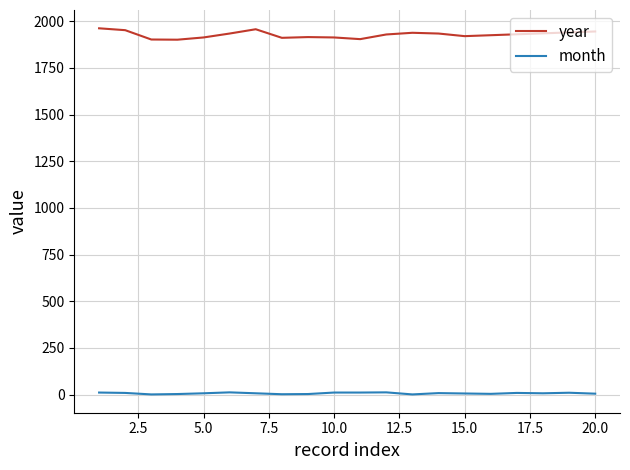

Rank the series by their maximum value, from lowest to highest.

month, year